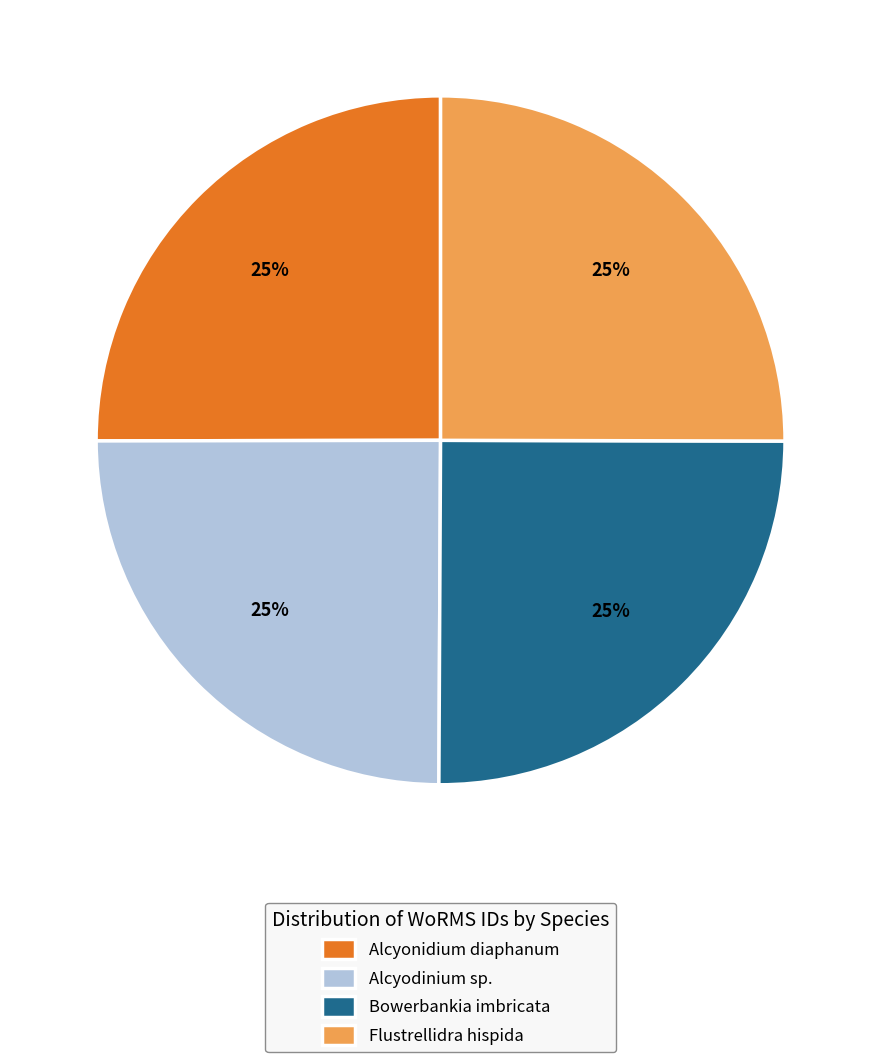

To the nearest percent, what portion does Bowerbankia imbricata represent?

25%